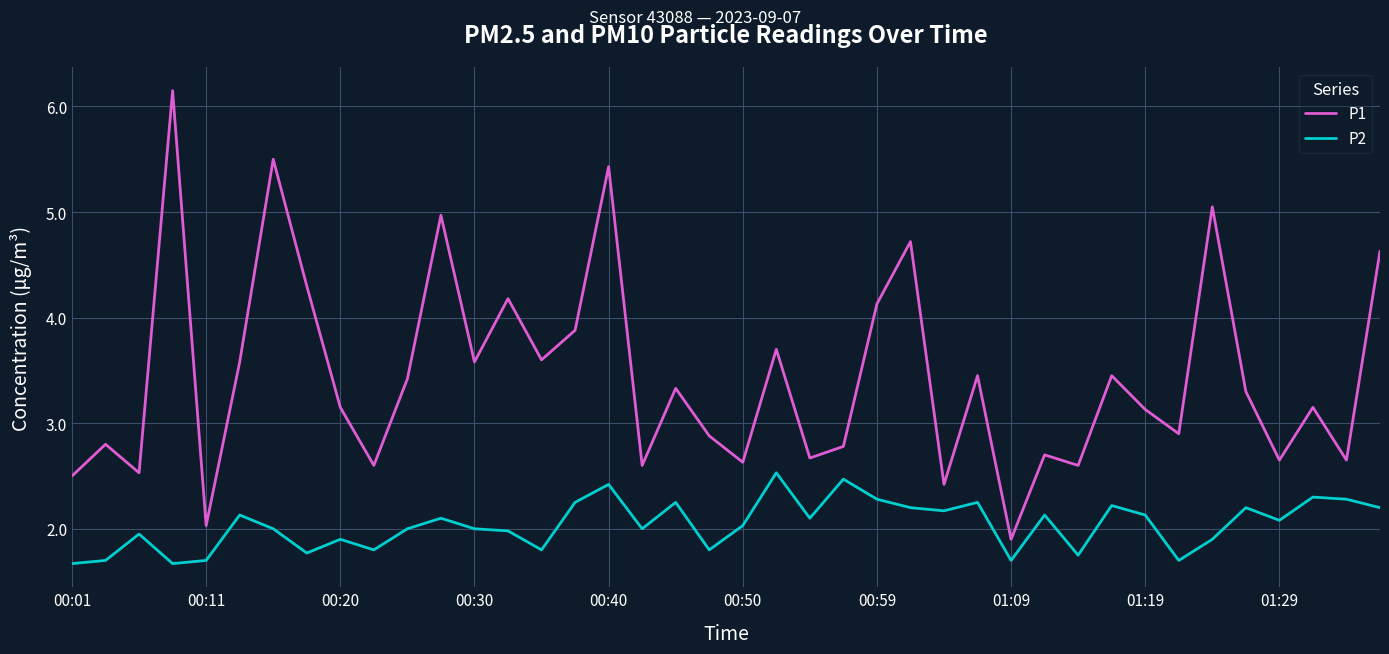

List the series in order of their peak value, lowest first.

P2, P1